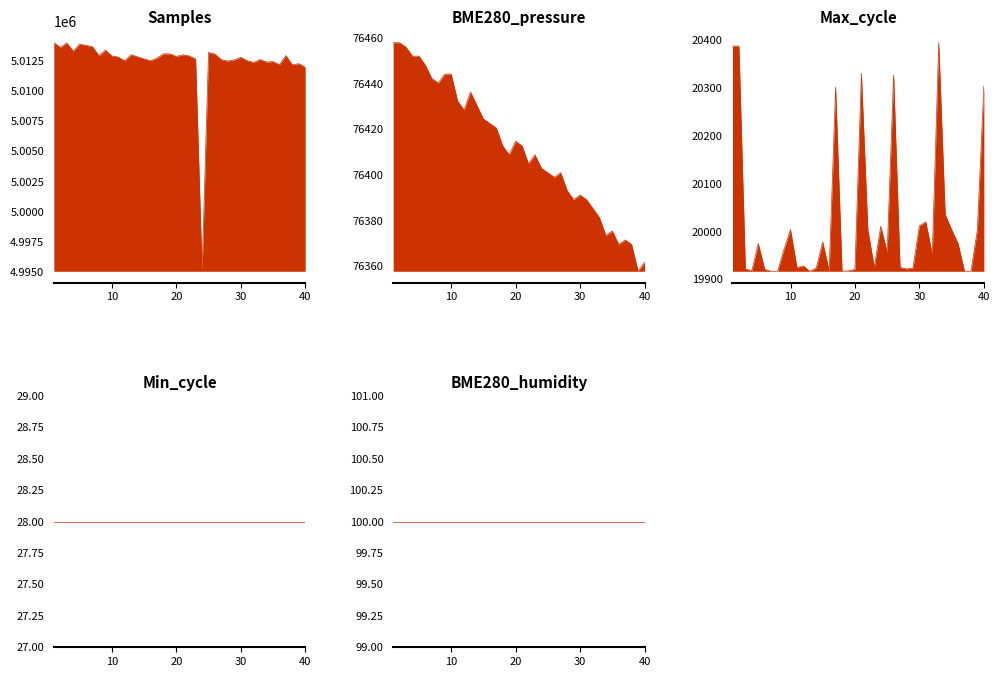

What is the difference between the maximum and minimum values in the Max_cycle series?

477.0